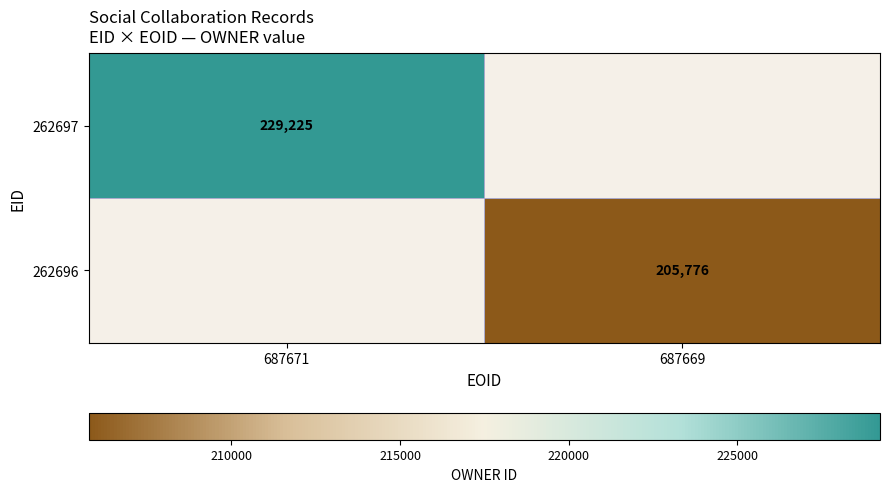

The 262697 series shows 229225 at 687671. True or false?

True